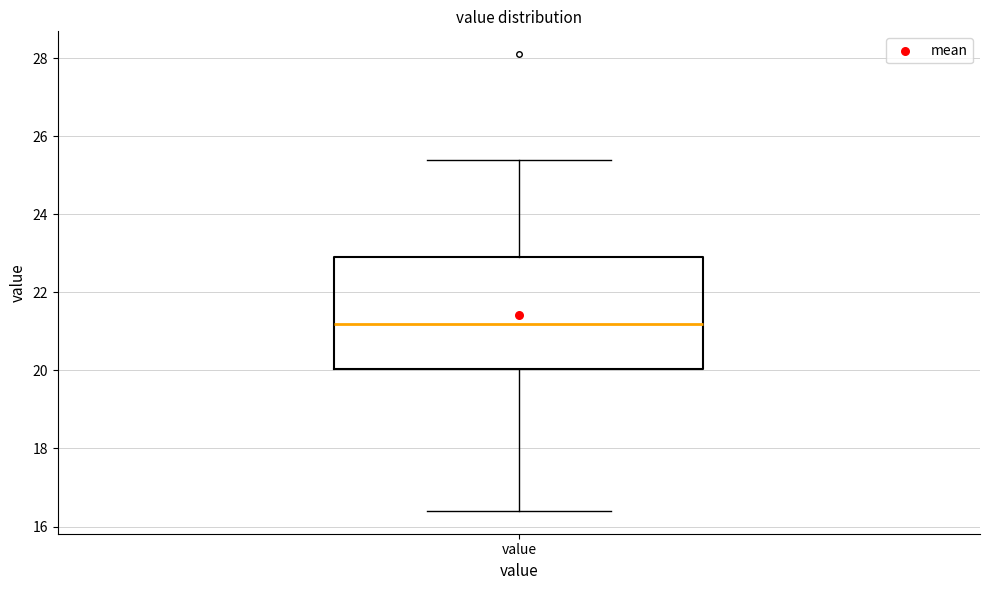

Transcribe this box plot: give where the median line is, the range the box spans, and where the two whiskers end, as read against the y-axis. The values are not printed on the chart, so give them approximately, as read against the axis.

median 21.2, box 20.0 to 23.0, whiskers 16.4 to 25.4